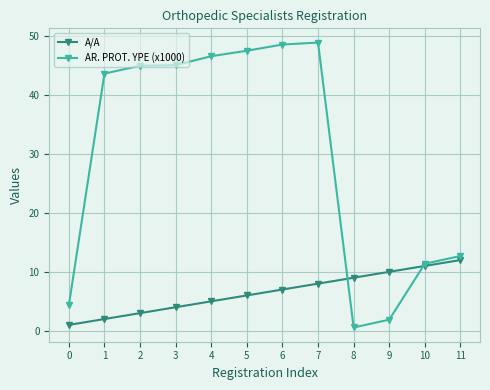

Rank the categories by A/A value from lowest to highest.

0, 1, 2, 3, 4, 5, 6, 7, 8, 9, 10, 11